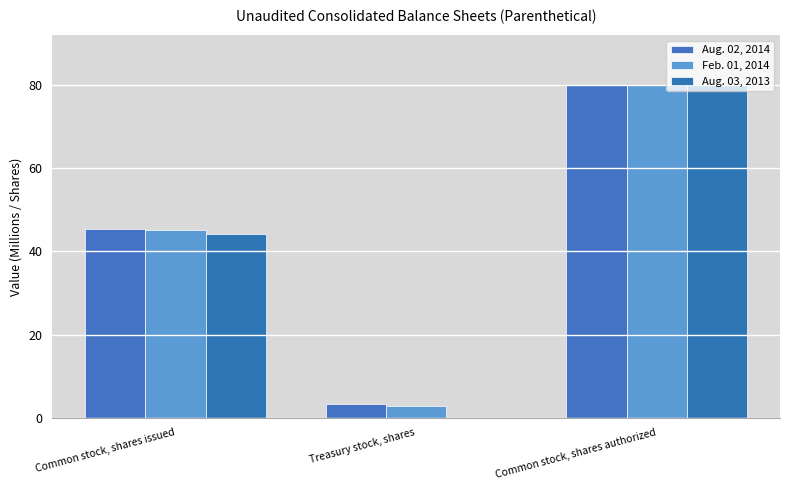

What are all the series names shown in the legend?

Aug. 02, 2014, Feb. 01, 2014, Aug. 03, 2013